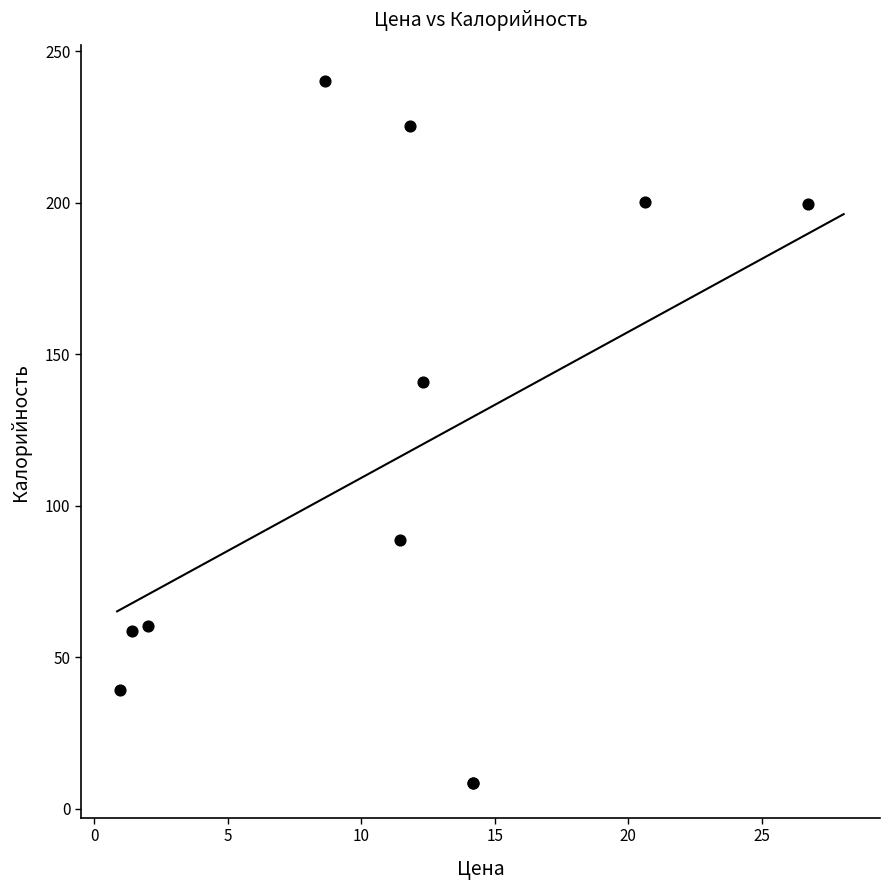

What Y value in the scatter plot is closest to 124?

140.7